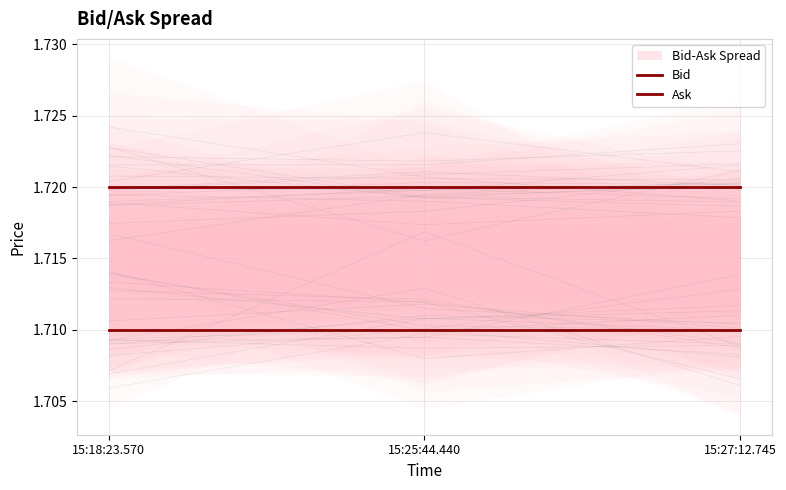

What is the minimum value shown in the chart?

1.7